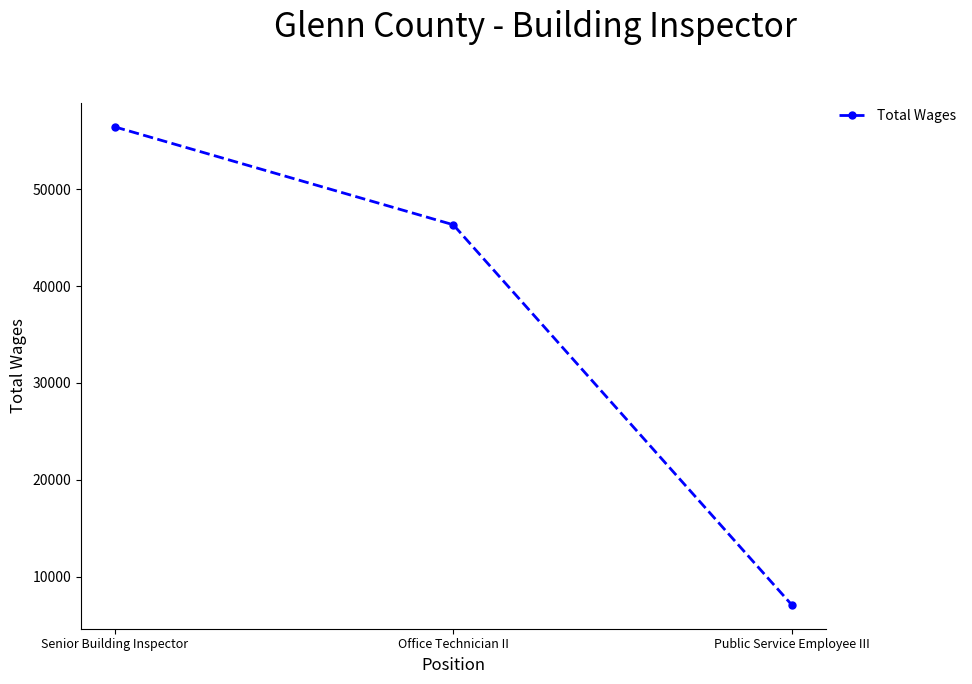

Where is the data nearest to the value 31770?

Office Technician II